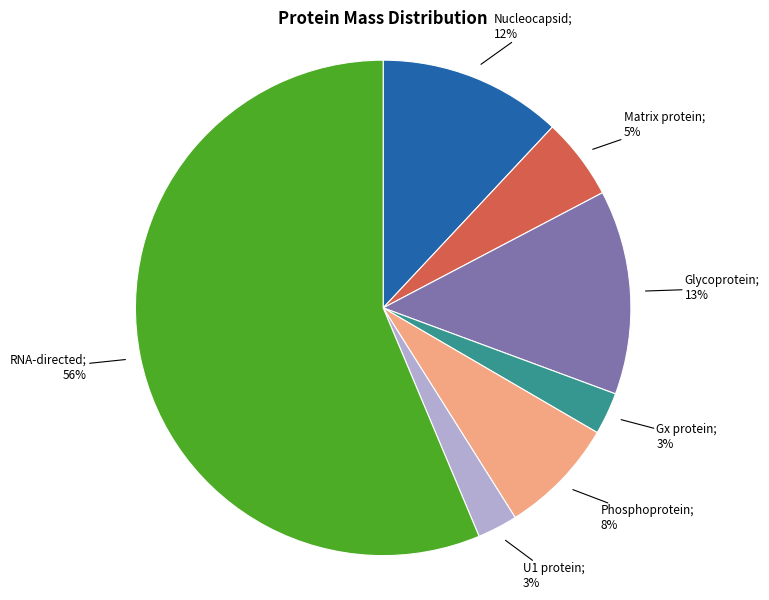

To the nearest percent, what is the average slice percentage?

14%